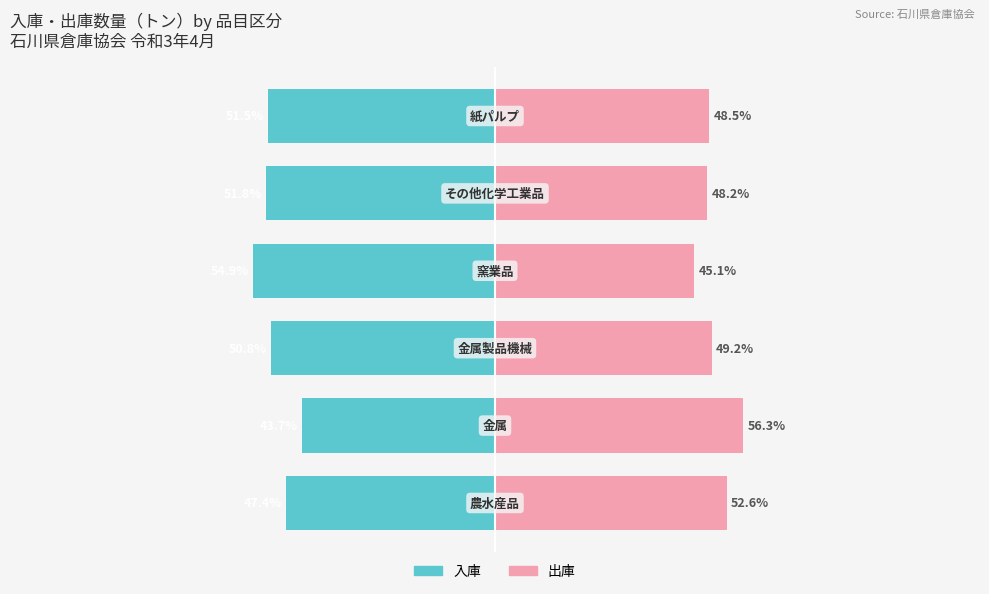

True or false: 入庫 has a value of -54.9 at 3.

True